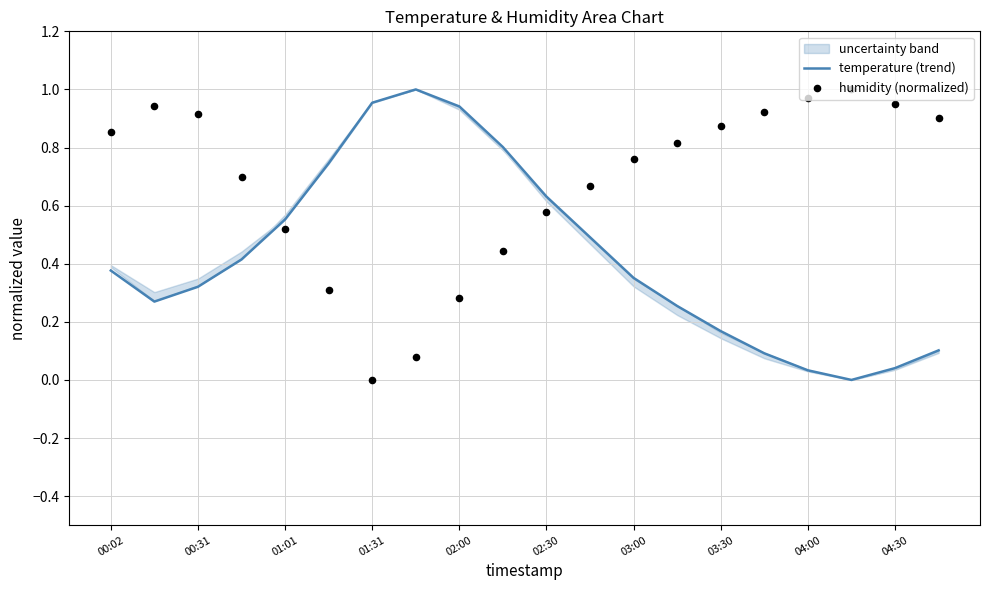

The value of temperature (trend) at 00:02 is 0.1. True or false?

False